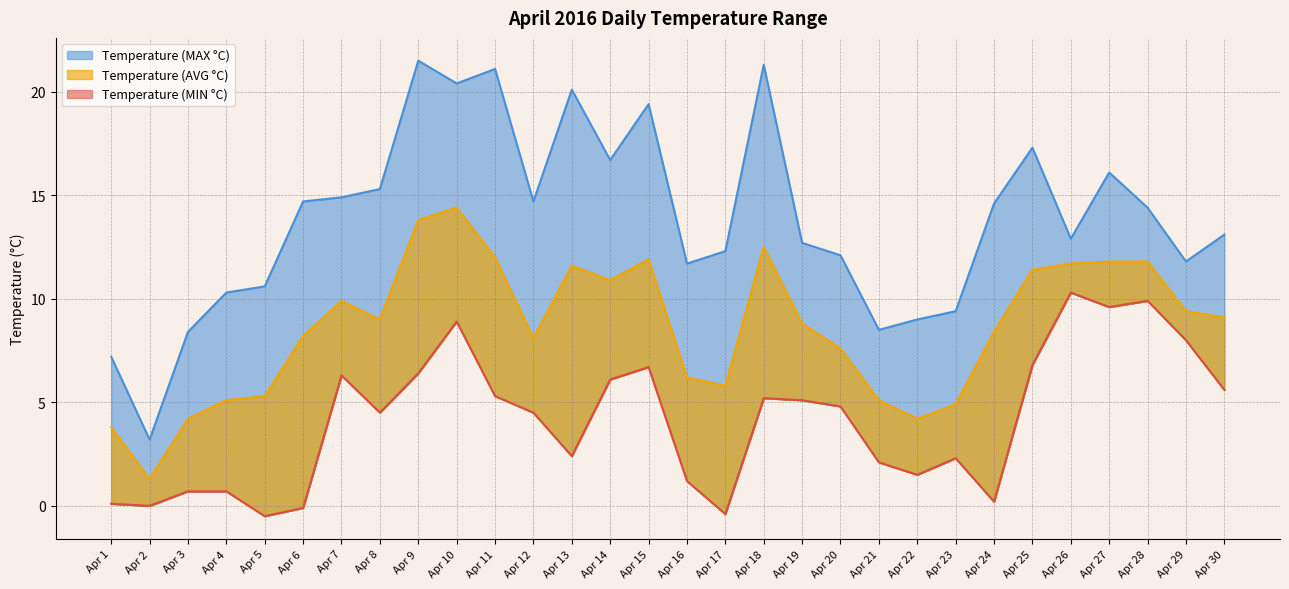

Does the chart display data point markers on the line(s)?

No